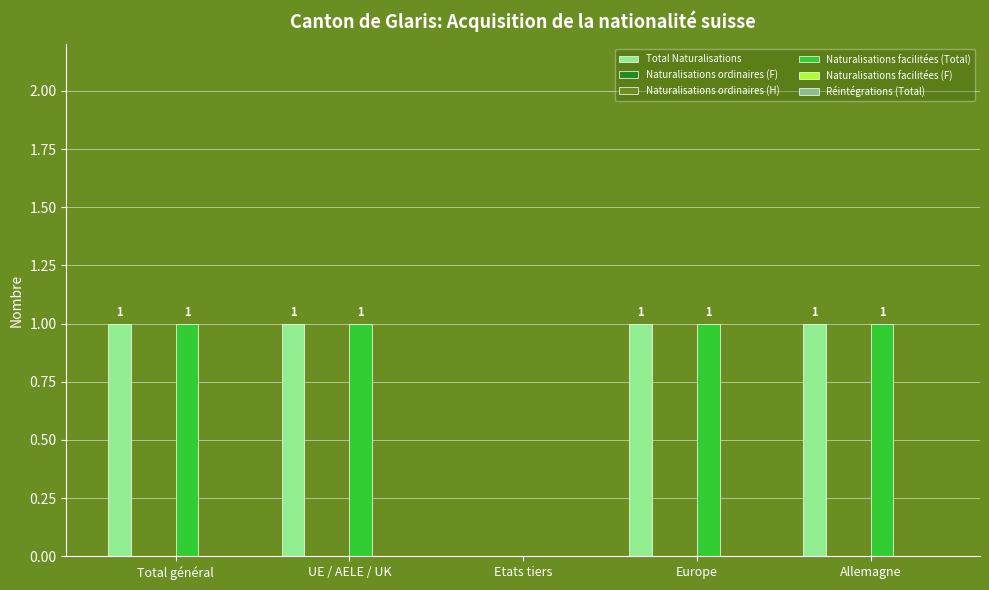

At how many categories does at least one series exceed 0?

4